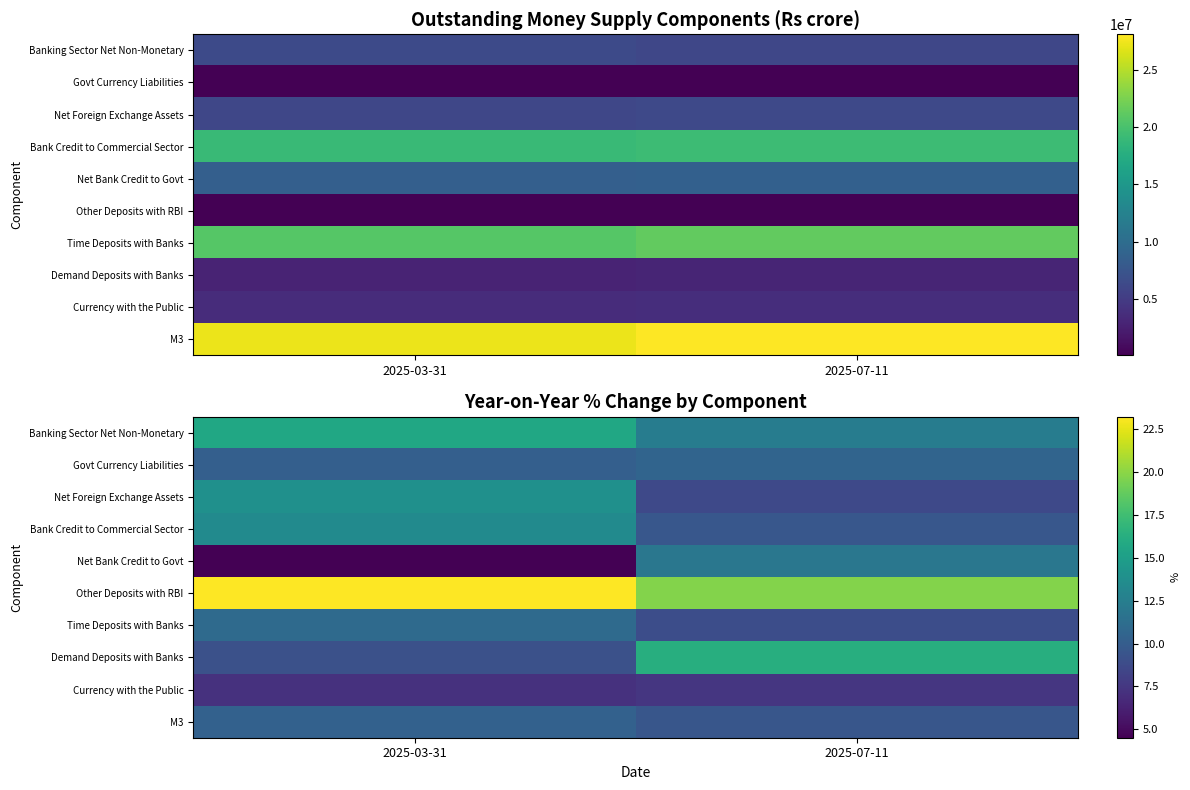

Count the number of data series in this chart.

10